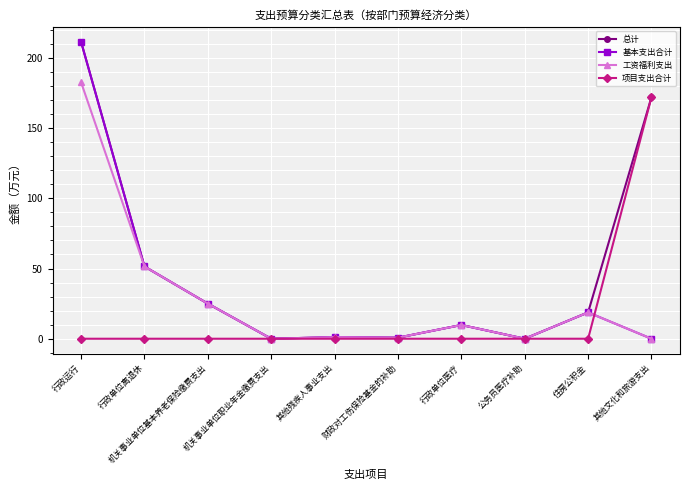

What is the label of the 1st point from the right?

其他文化和旅游支出